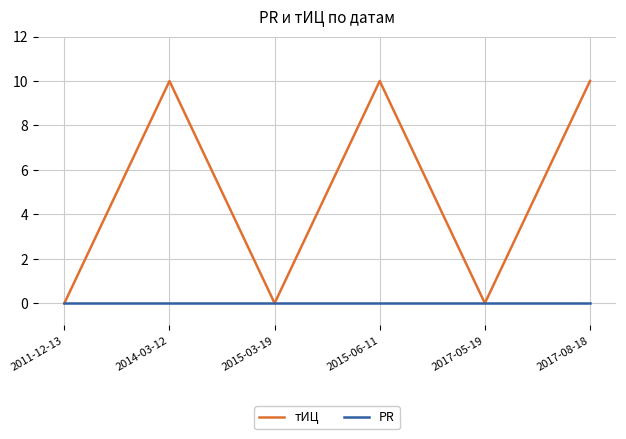

What is the total value across all series at 2017-08-18?

10